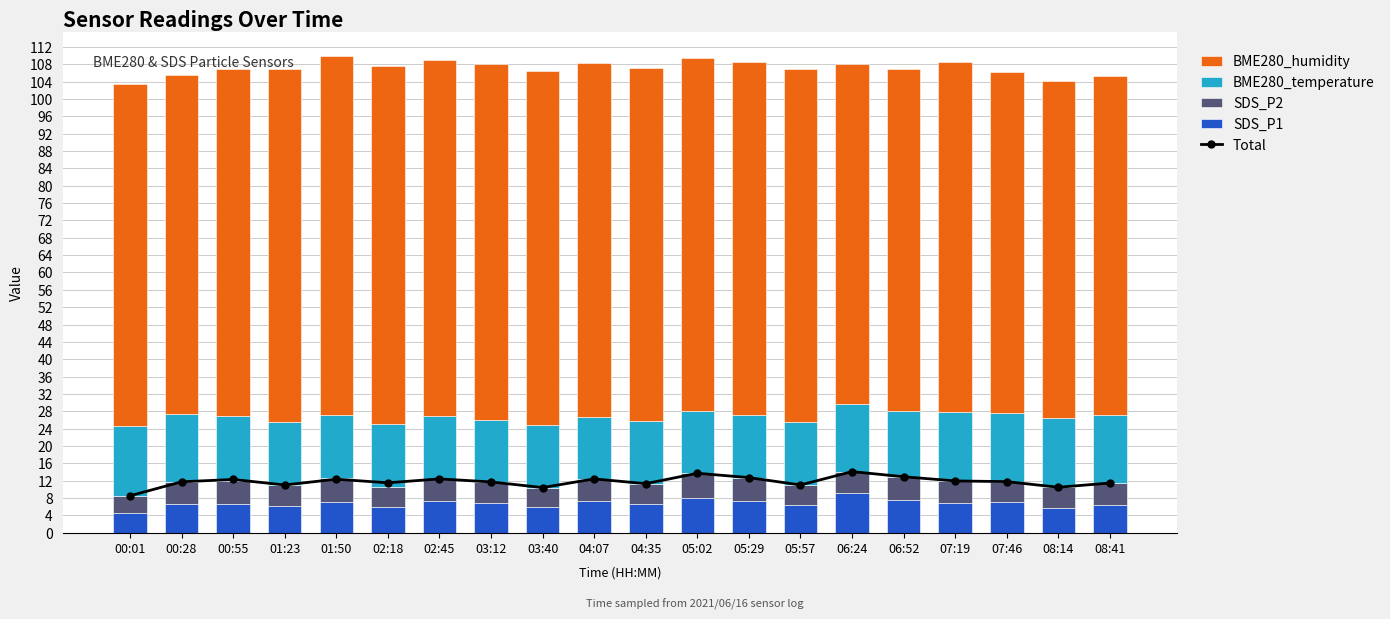

What is the lowest value of the SDS_P2 series?

3.8